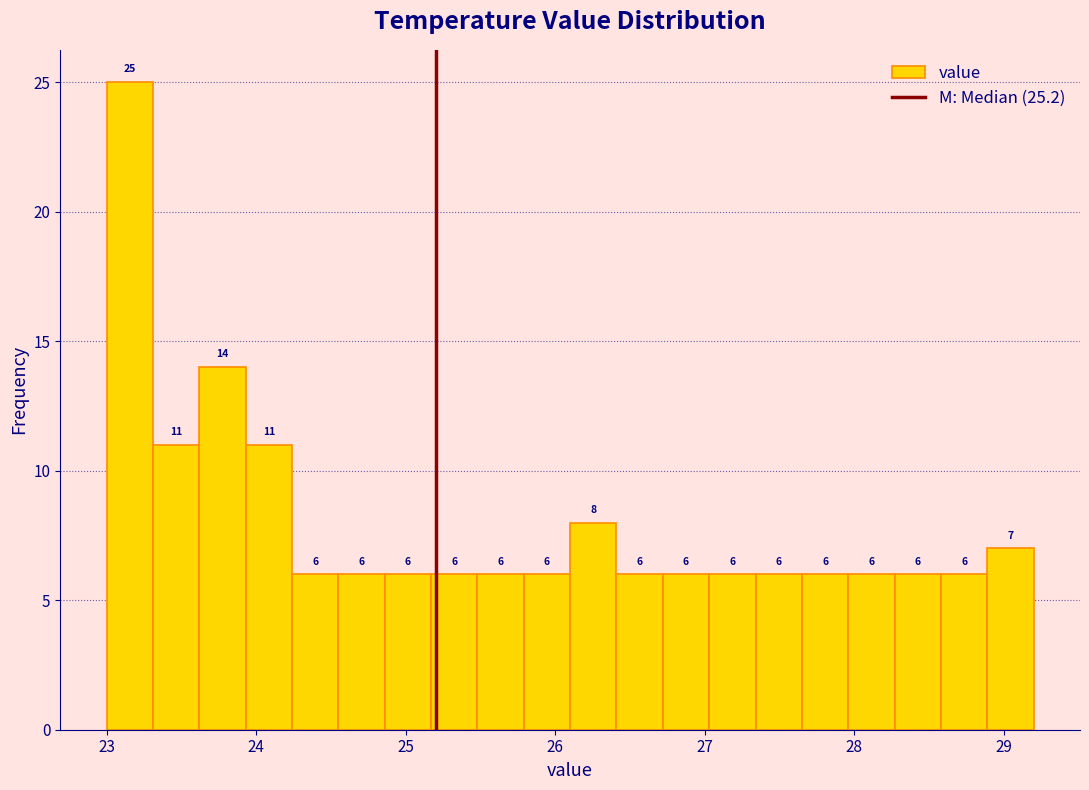

Around what value on the x-axis is the tallest bar? Give the approximate position of its centre, as read against the axis.

23.2